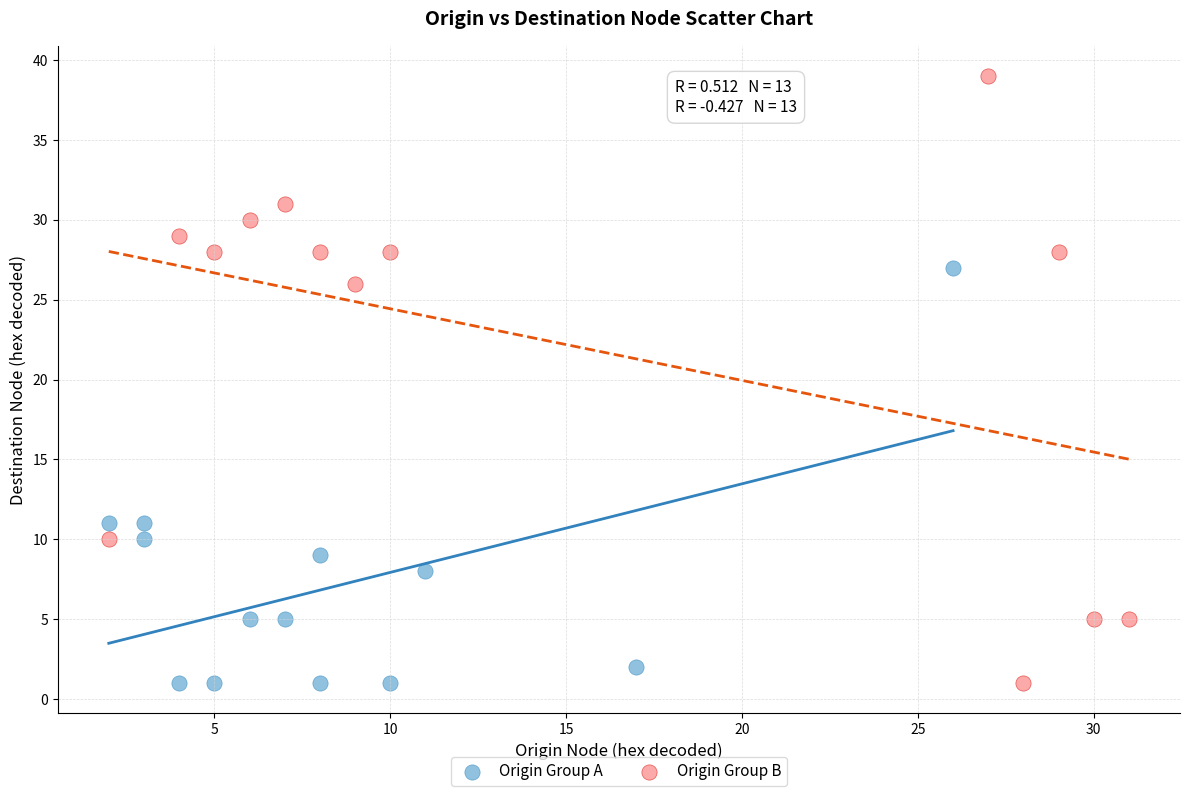

Which series has the largest Y range (max minus min)?

Origin Group B